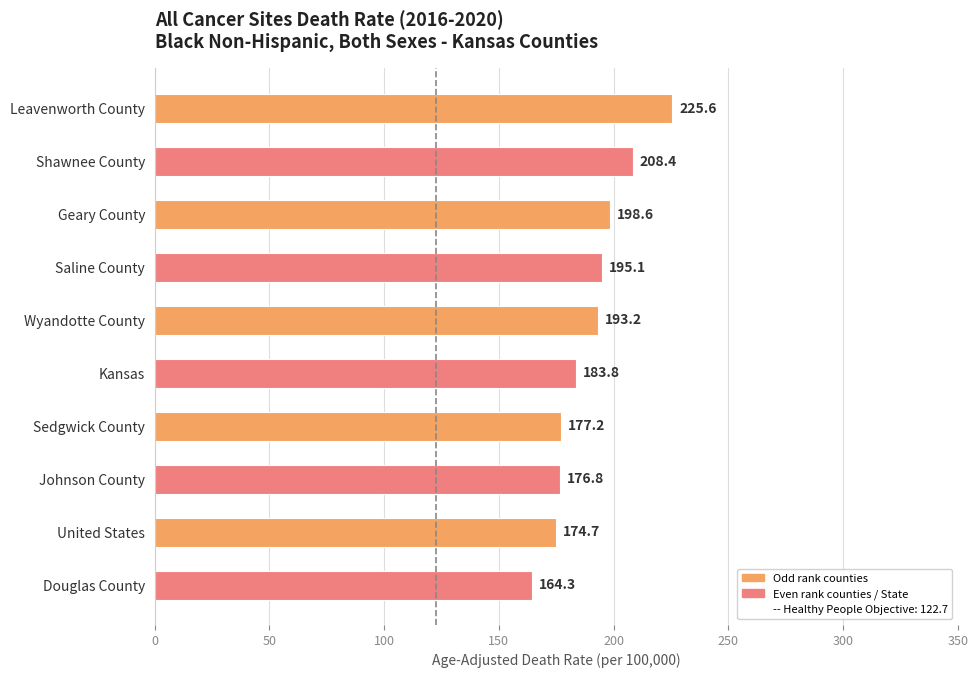

What is the average value?

189.8